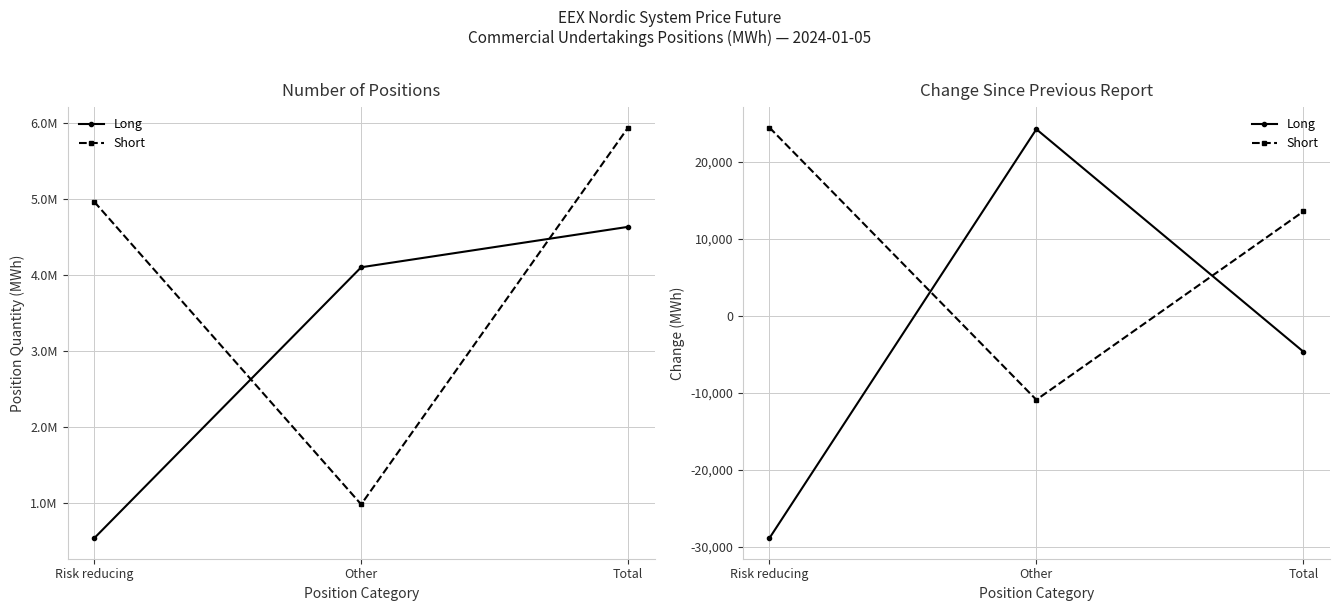

What is the spread (max minus min) of values at Other?

35179